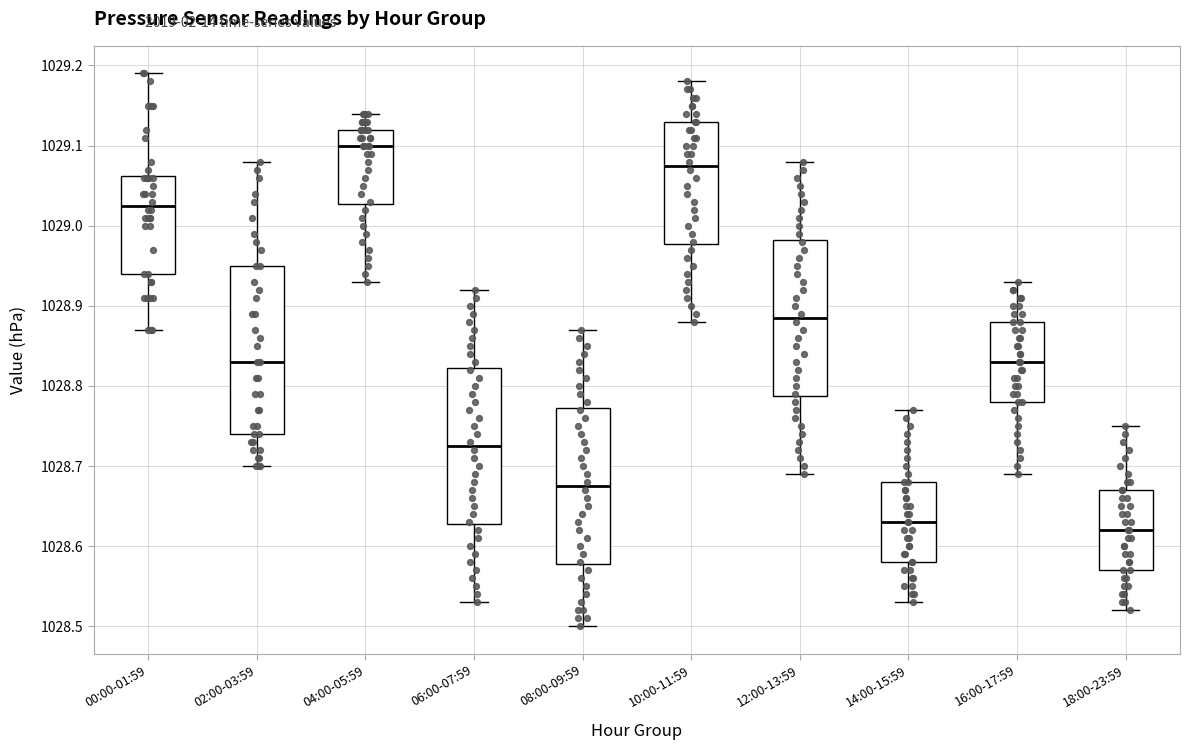

Reading left to right, transcribe this box plot: for each box, give where its median line is, the range the box spans, and where its two whiskers end, as read against the y-axis. The values are not printed on the chart, so give them approximately, as read against the axis.

00:00-01:59: median 1029.03, box 1028.94 to 1029.06, whiskers 1028.87 to 1029.19
02:00-03:59: median 1028.83, box 1028.74 to 1028.95, whiskers 1028.70 to 1029.08
04:00-05:59: median 1029.10, box 1029.03 to 1029.12, whiskers 1028.93 to 1029.14
06:00-07:59: median 1028.73, box 1028.63 to 1028.82, whiskers 1028.53 to 1028.92
08:00-09:59: median 1028.68, box 1028.58 to 1028.77, whiskers 1028.50 to 1028.87
10:00-11:59: median 1029.08, box 1028.98 to 1029.13, whiskers 1028.88 to 1029.18
12:00-13:59: median 1028.89, box 1028.79 to 1028.98, whiskers 1028.69 to 1029.08
14:00-15:59: median 1028.63, box 1028.58 to 1028.68, whiskers 1028.53 to 1028.77
16:00-17:59: median 1028.83, box 1028.78 to 1028.88, whiskers 1028.69 to 1028.93
18:00-23:59: median 1028.62, box 1028.57 to 1028.67, whiskers 1028.52 to 1028.75